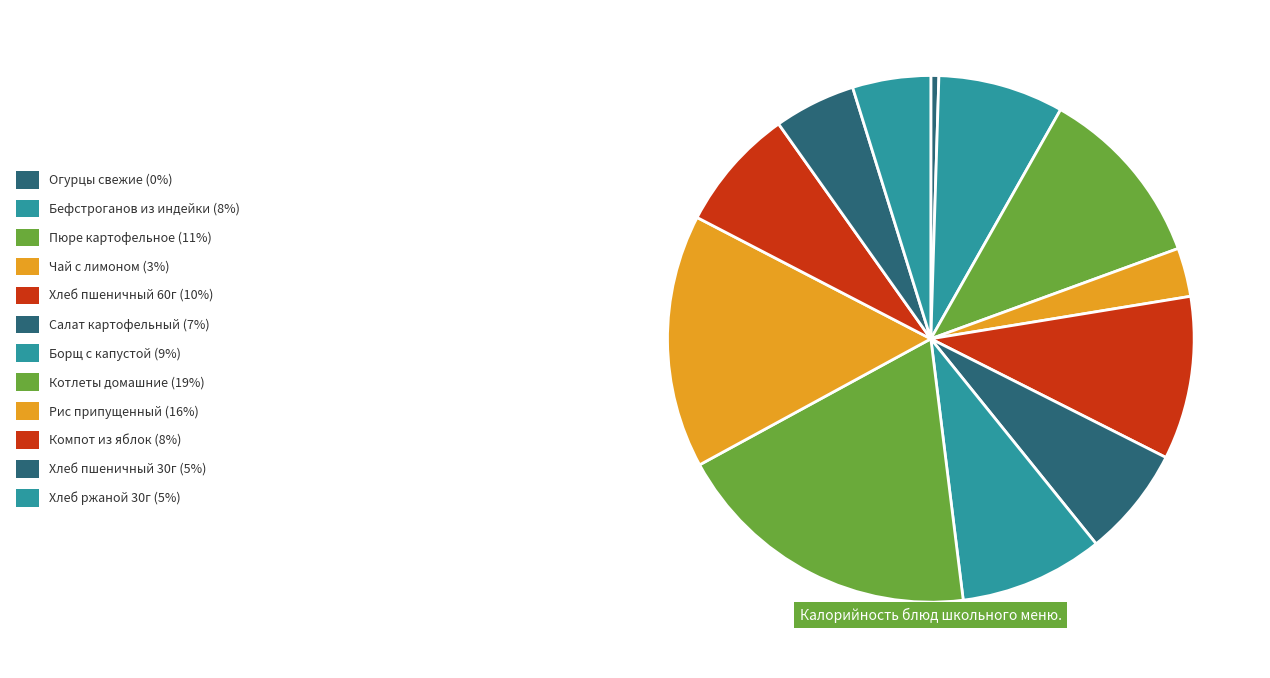

How many segments does this pie chart have?

12